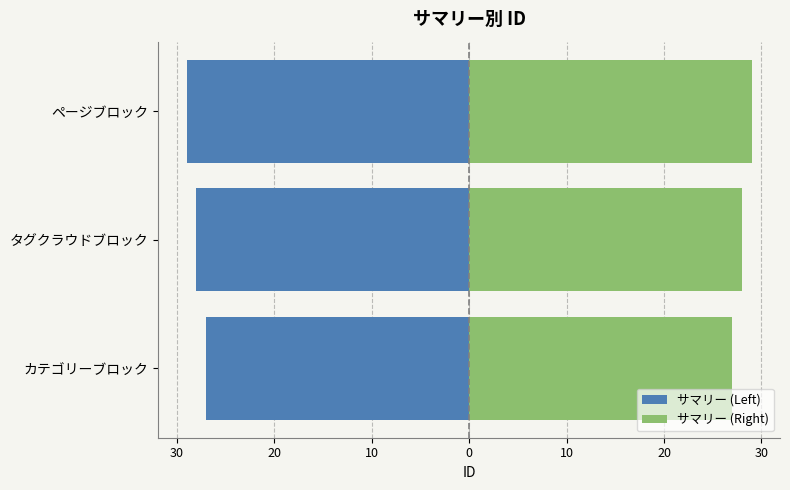

At how many categories does at least one series exceed 19?

3